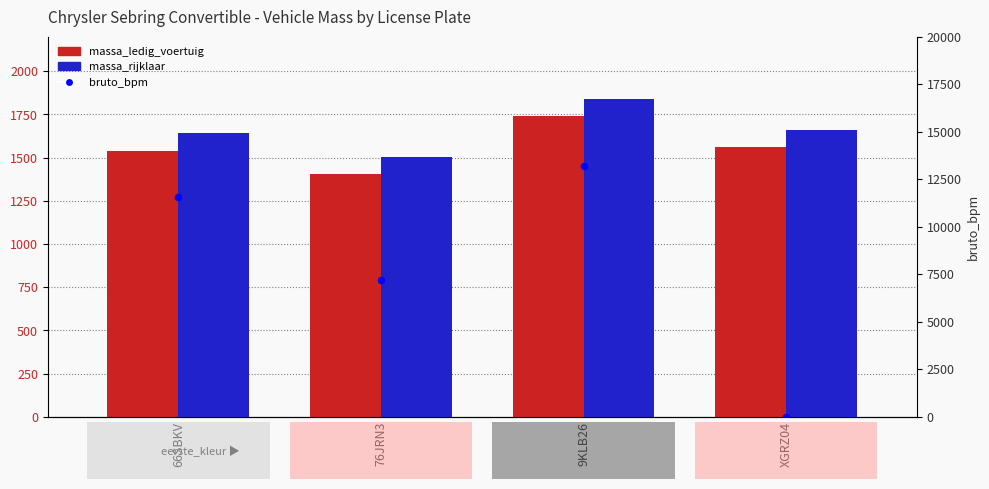

What is the total value across all series at 66SBKV?

14758